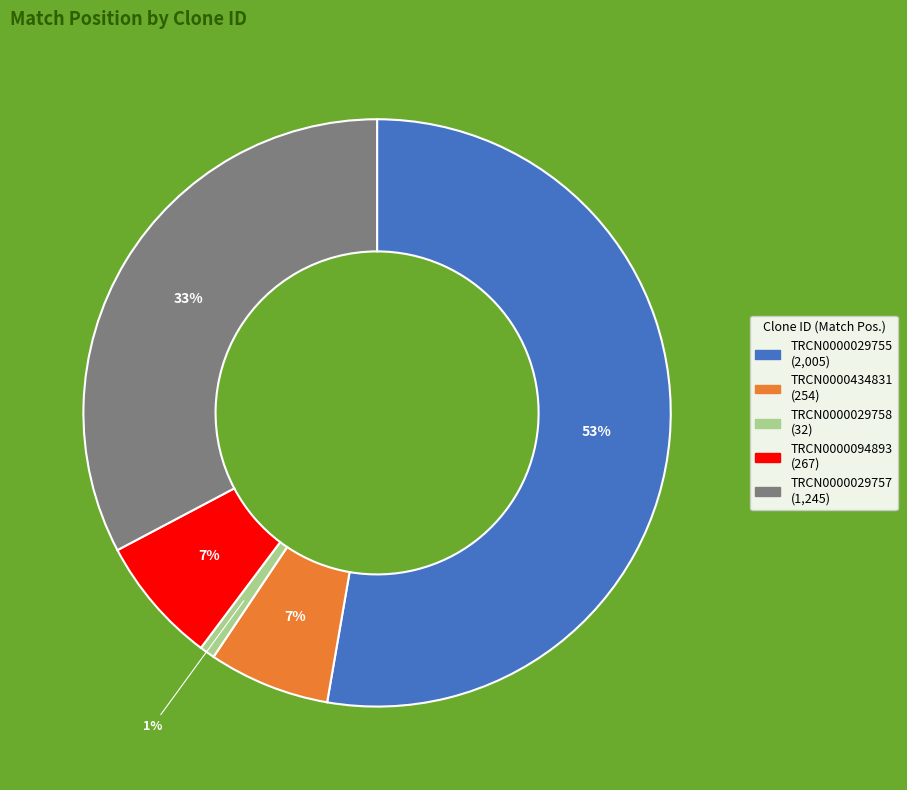

To the nearest percent, what portion does TRCN0000029757 represent?

33%